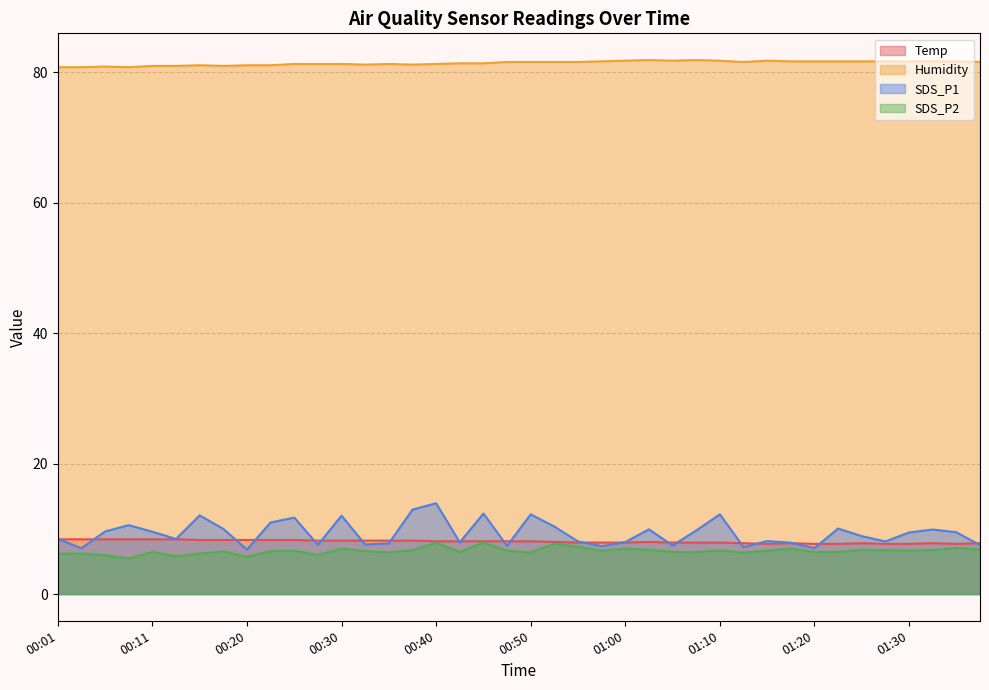

Where is the first local maximum for Temp?

01:02